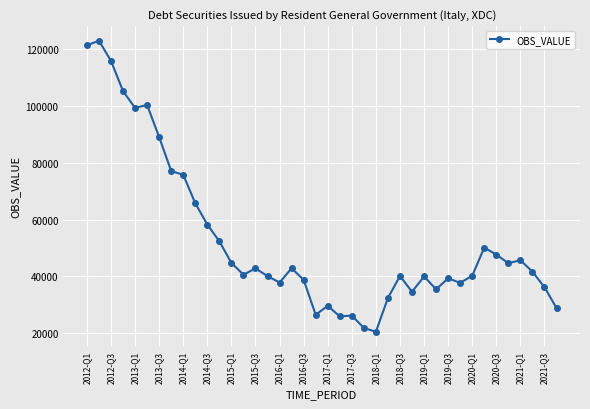

What is the value of the 17th point from the left?

37848